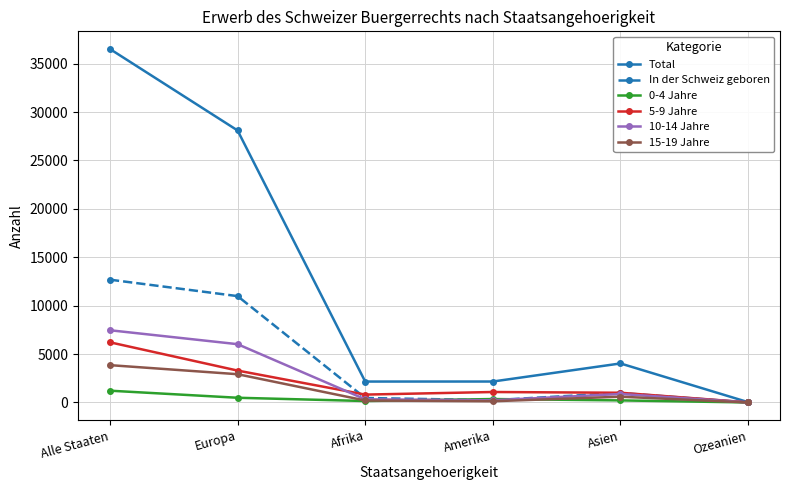

What is the sum of the 15-19 Jahre values at Europa and Alle Staaten?

6780